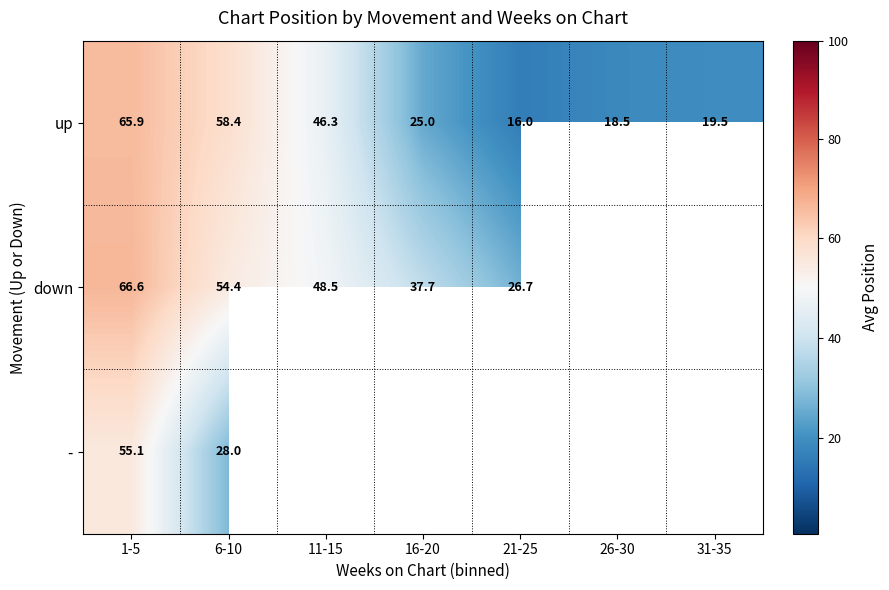

What is the spread (max minus min) of values at 21-25?

10.7